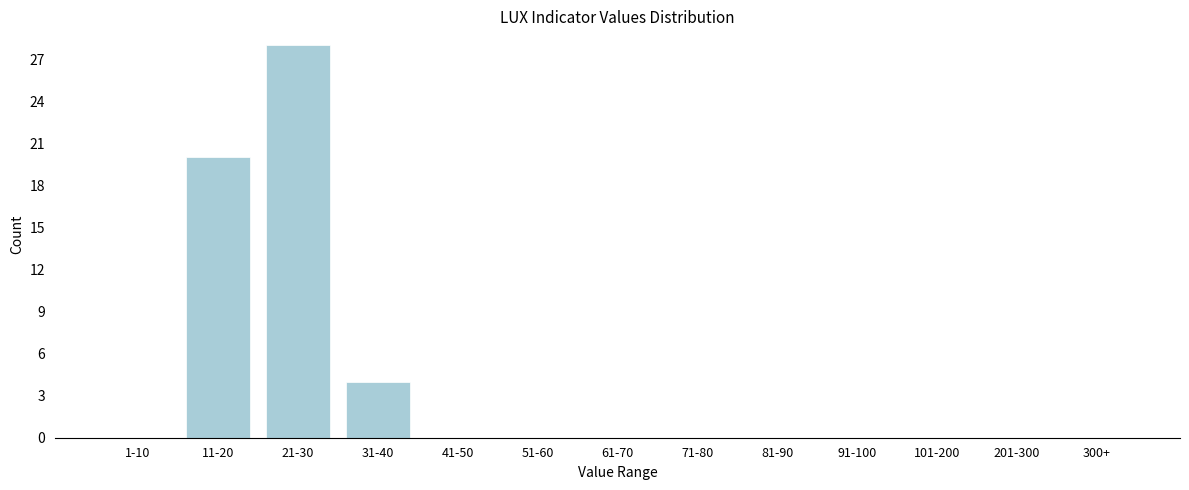

Reading left to right, what are all the values shown in this chart?

1-10=0	11-20=20	21-30=28	31-40=4	41-50=0	51-60=0	61-70=0	71-80=0	81-90=0	91-100=0	101-200=0	201-300=0	300+=0